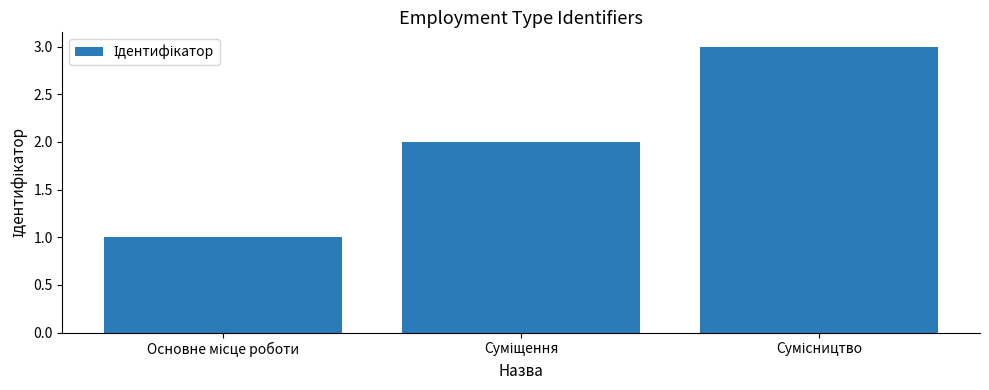

What is the difference between the maximum and minimum values?

2